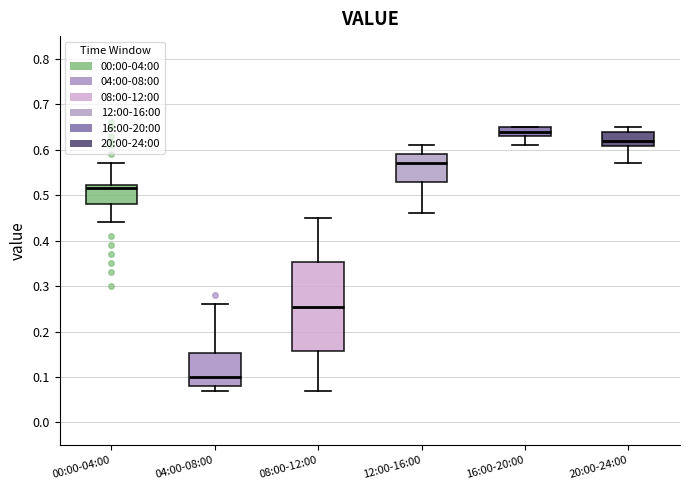

Comparing the boxes themselves (not the whiskers), which one is the tallest?

08:00-12:00